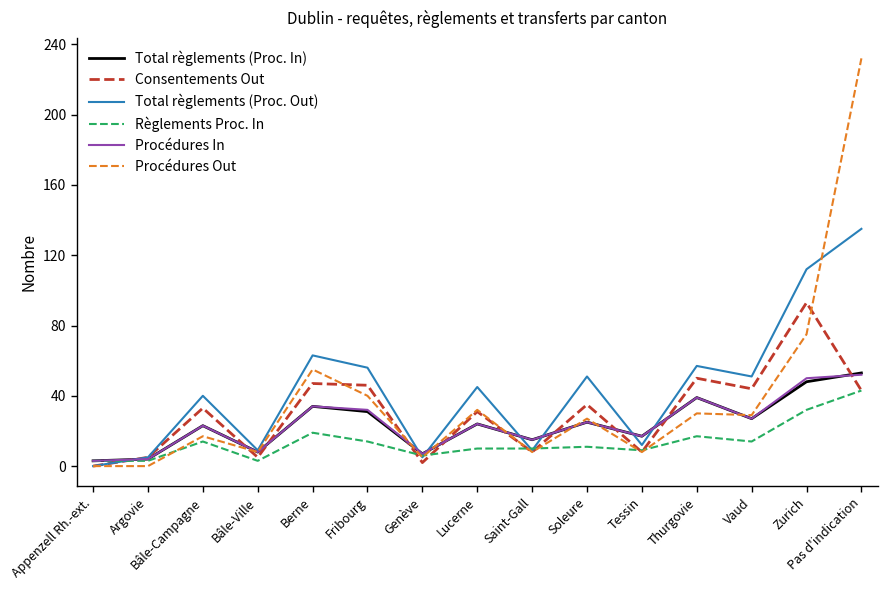

Which label corresponds to the largest value in the chart?

Pas d'indication